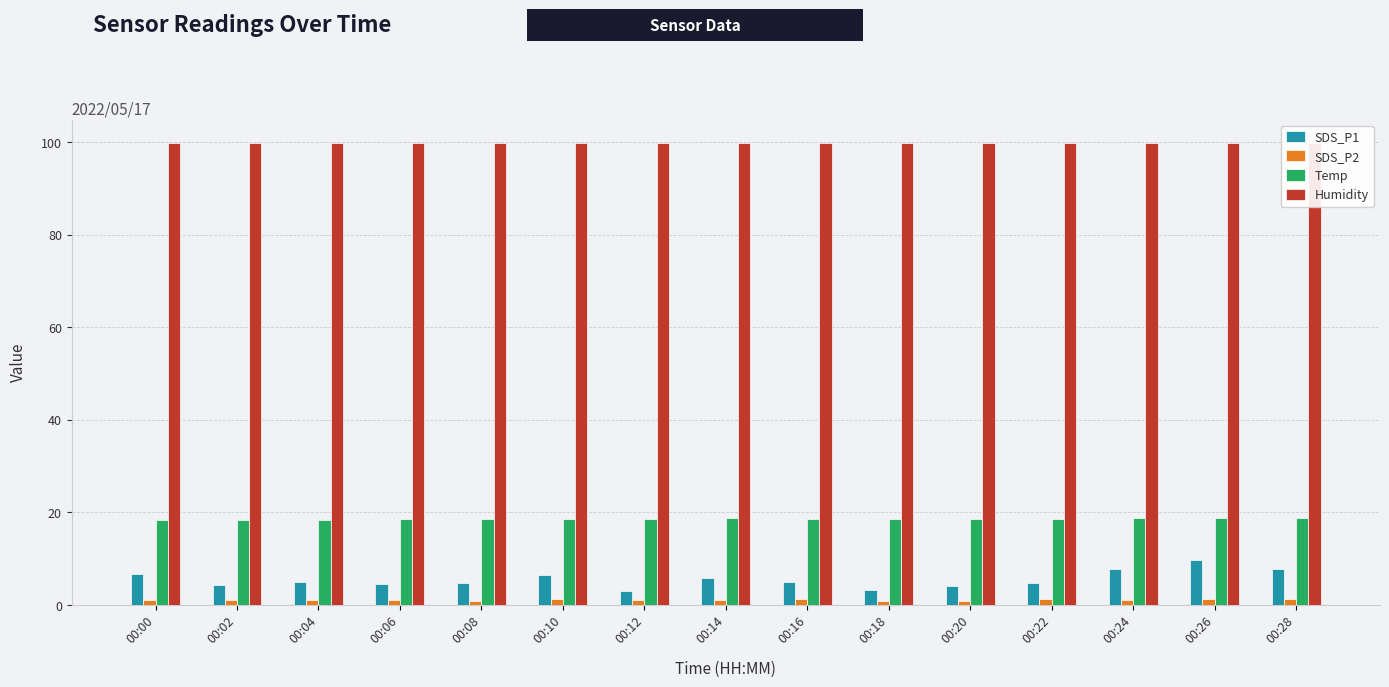

Does the chart contain any negative values?

No